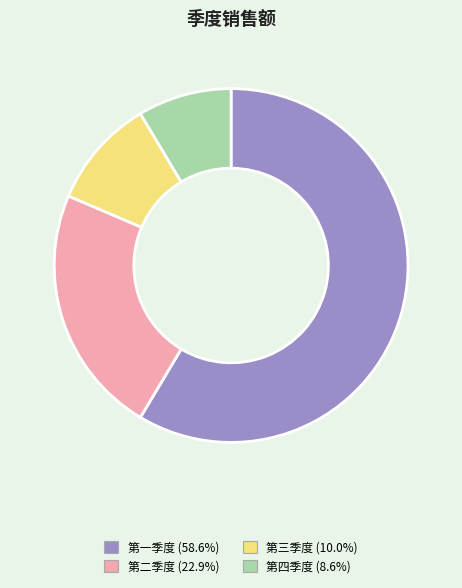

Do 第二季度 (22.9%) and 第三季度 (10.0%) together represent more than half of the pie?

No